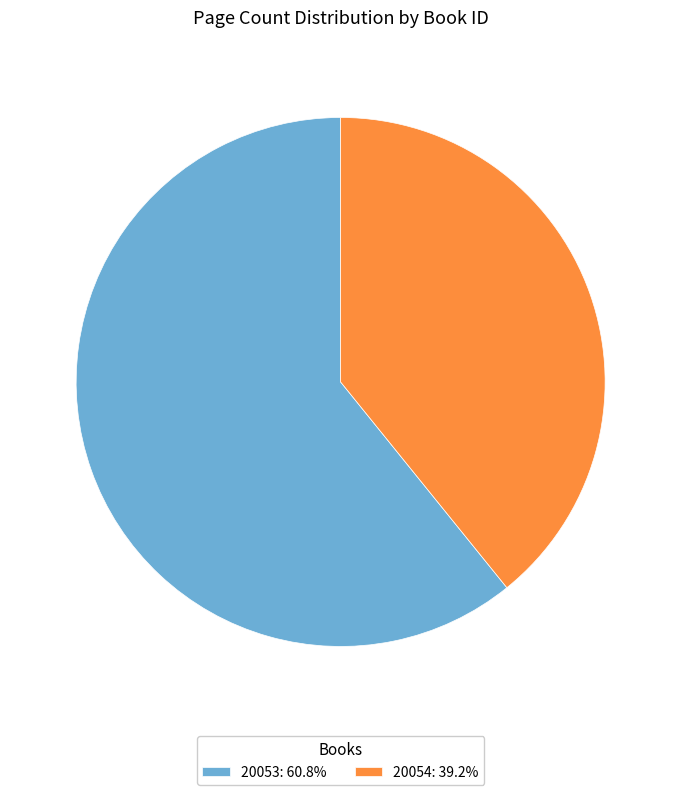

Which category accounts for the majority?

20053